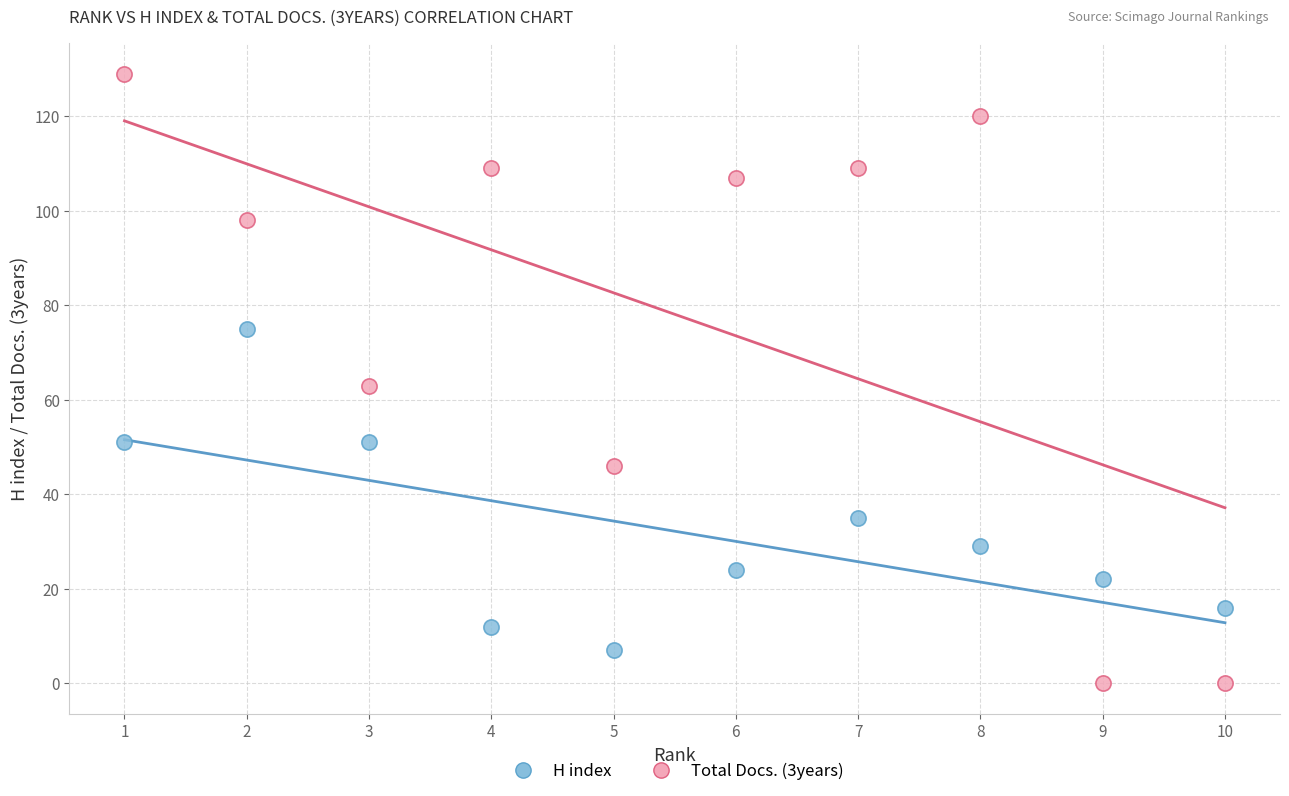

Which series has the largest Y range (max minus min)?

Total Docs. (3years)